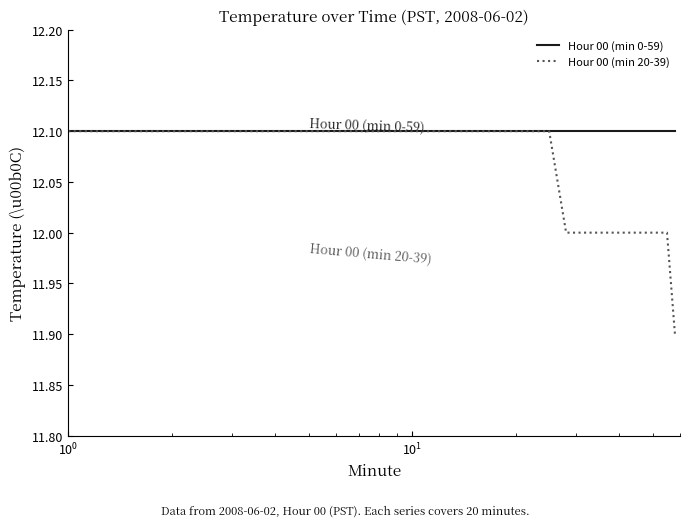

Which series has the largest range (max minus min)?

Hour 00 (min 20-39)